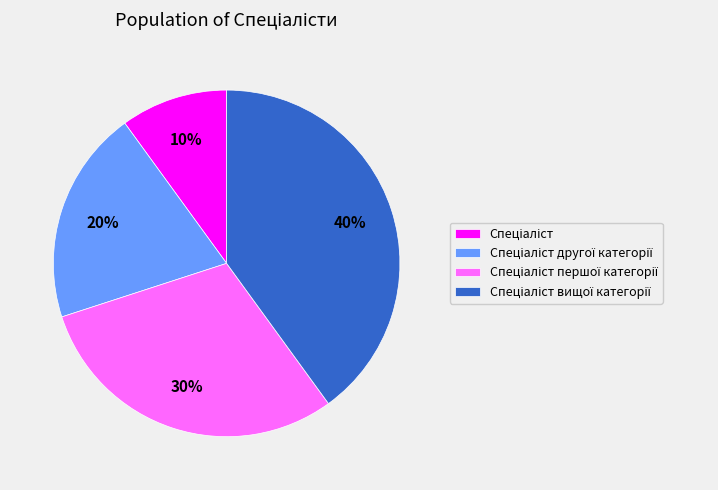

To the nearest percent, what is the average slice percentage?

25%